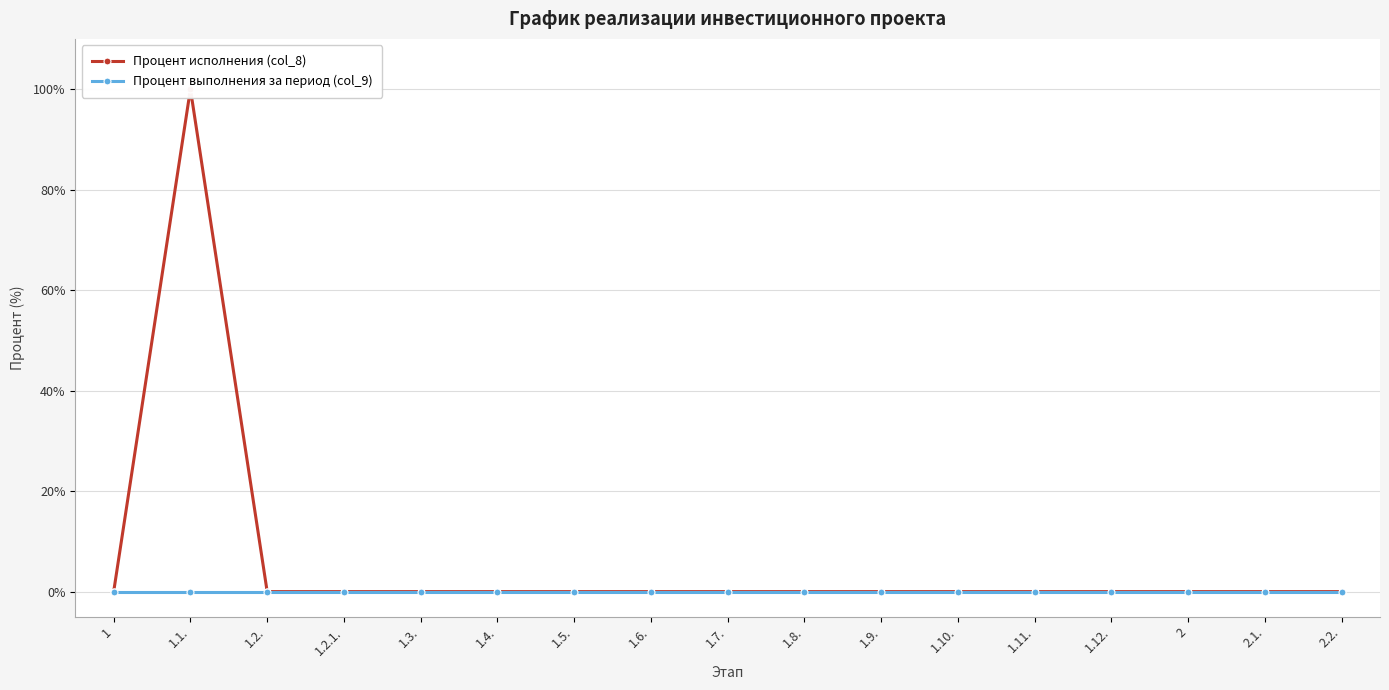

Which series changed the most between 1 and 1.7.?

Процент исполнения (col_8)